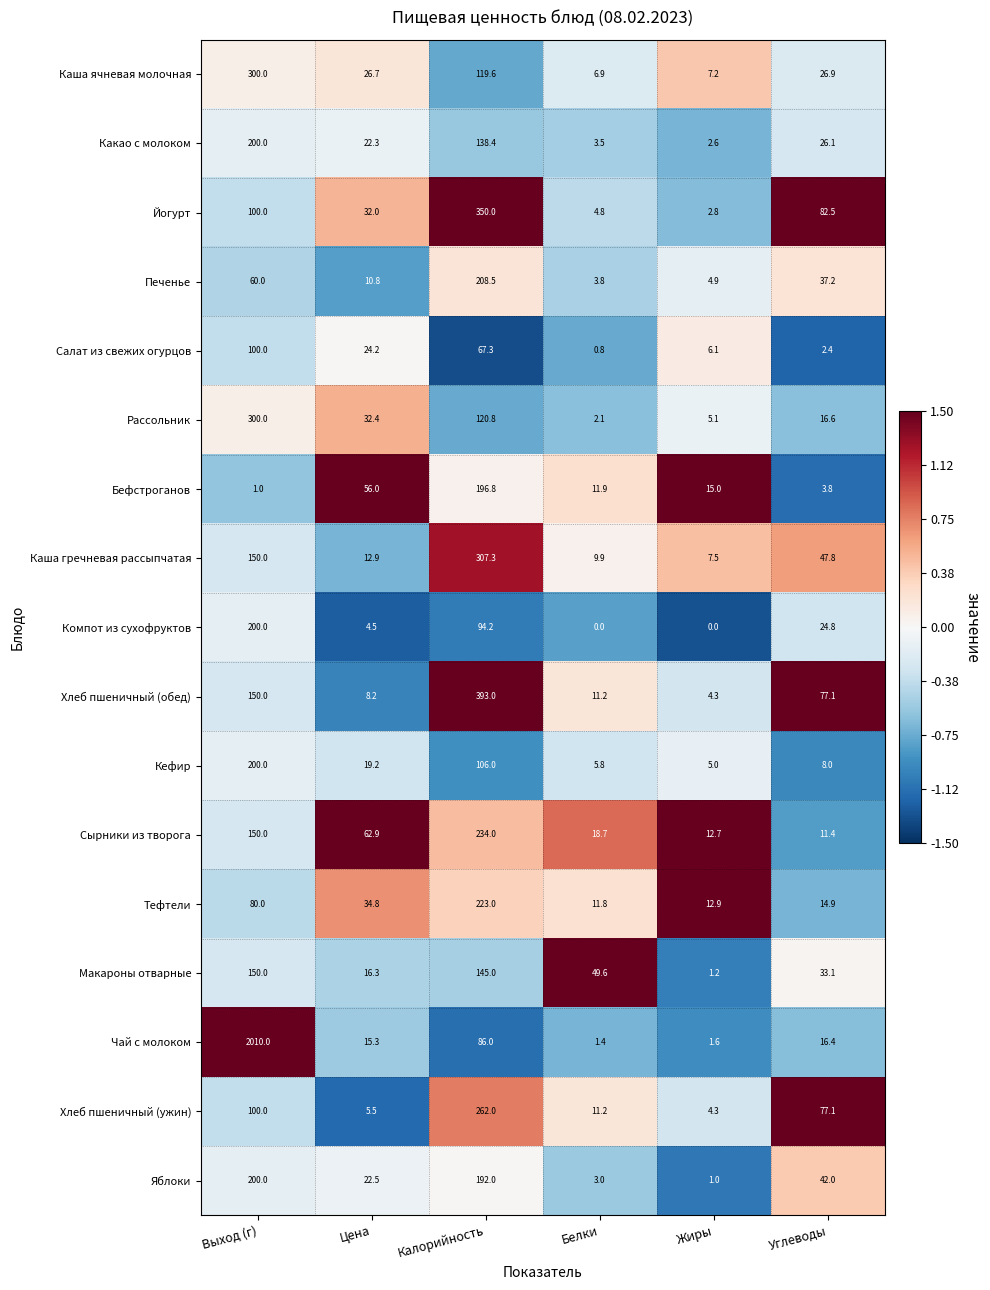

What is the sum of the Рассольник values at Белки and Выход (г)?

302.1